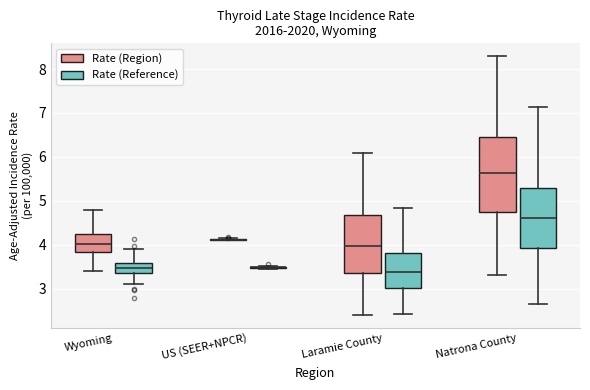

Where does the lower whisker of the box for Laramie County (Rate (Reference)) end on the y-axis? The values are not printed on the chart, so give them approximately, as read against the axis.

2.4